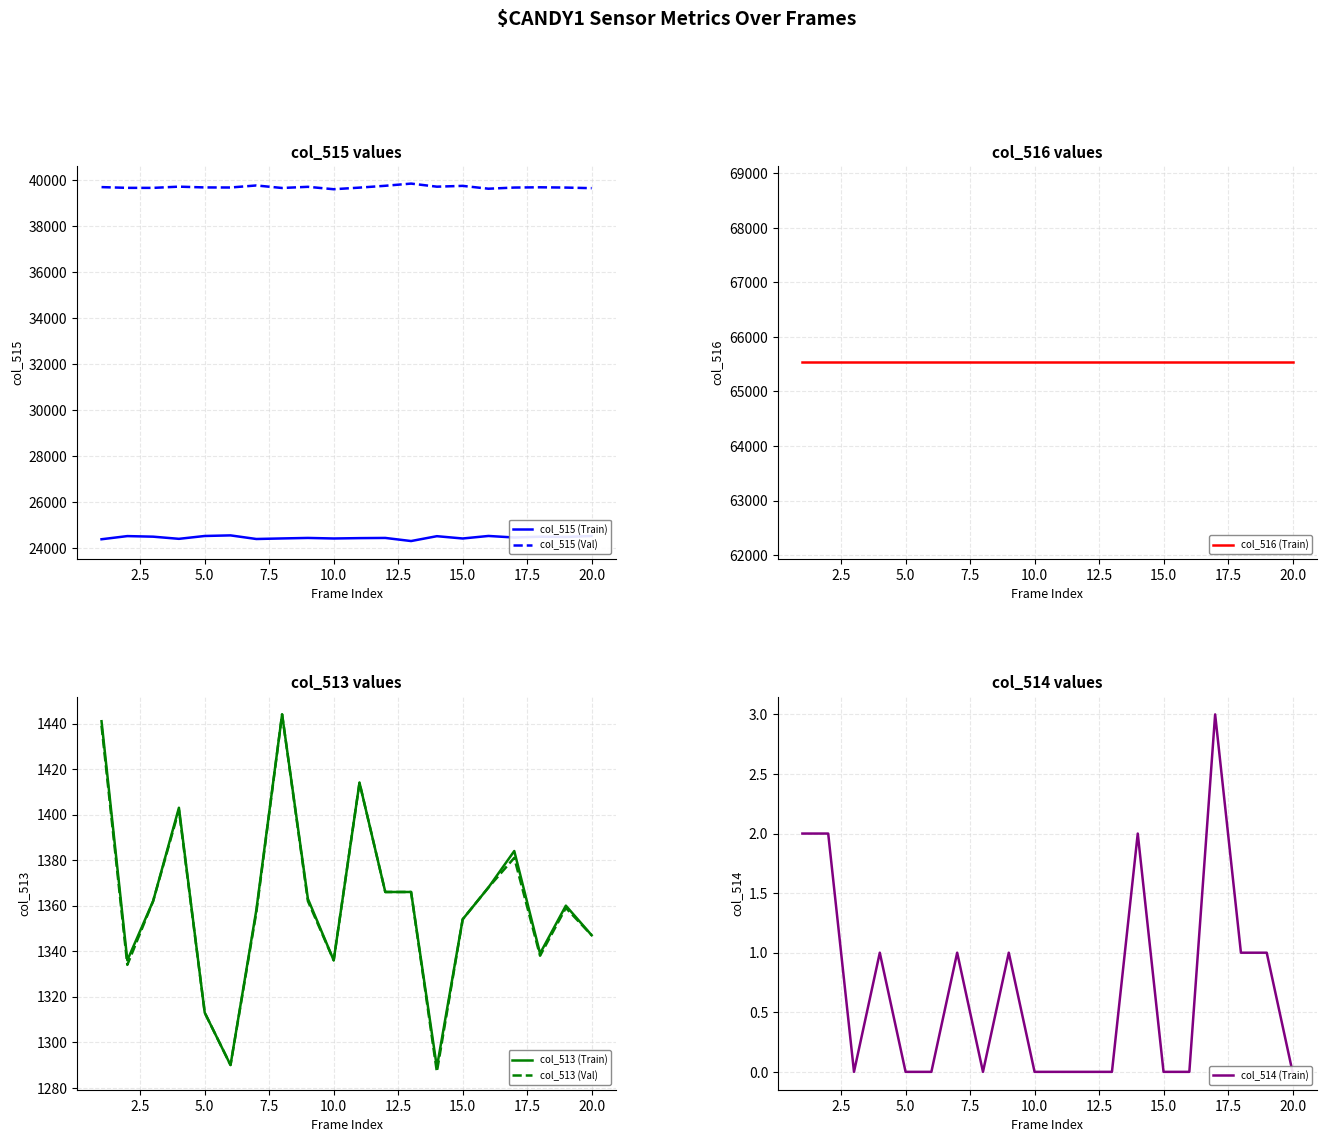

True or false: col_513 (Val) and col_516 (Train) cross at least once.

False